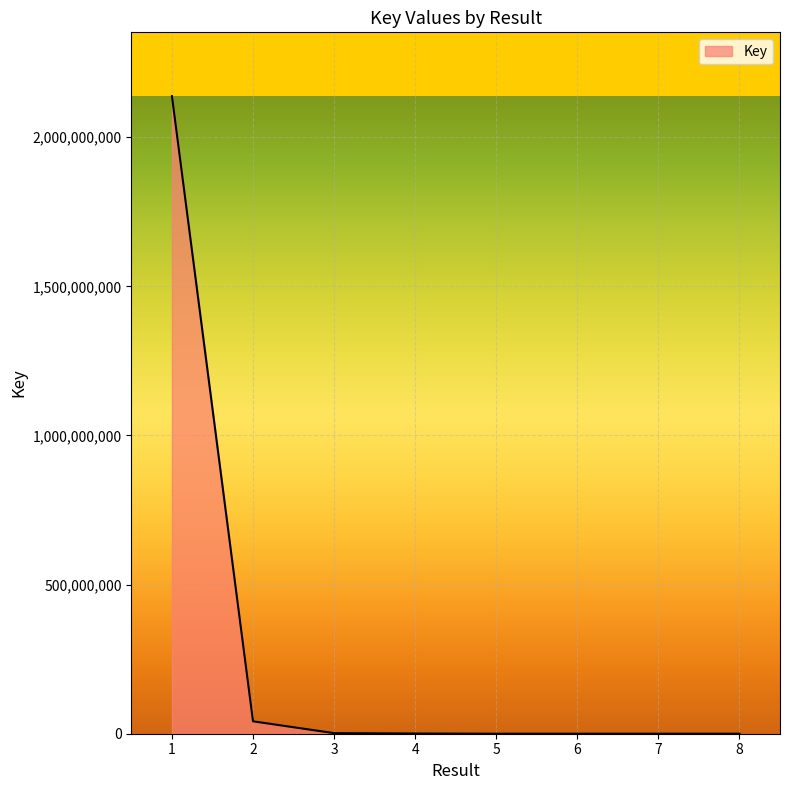

What value does the data have at 2?

41600074